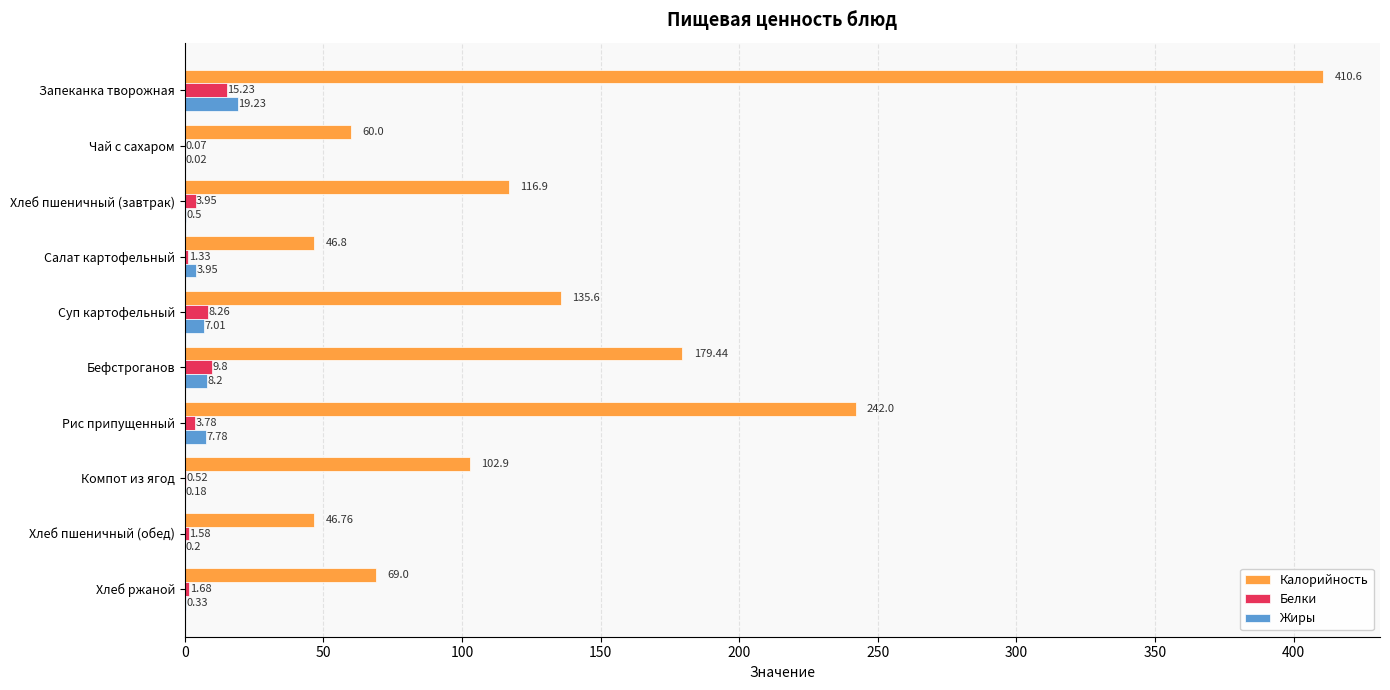

What is the maximum value shown in the chart?

410.6